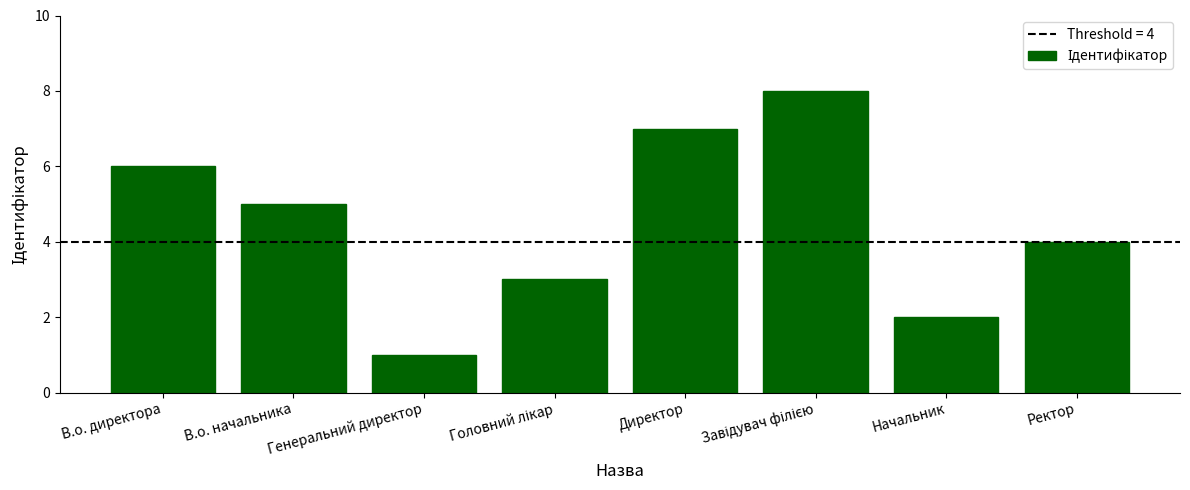

True or false: the data shows 5 at В.о. начальника.

True